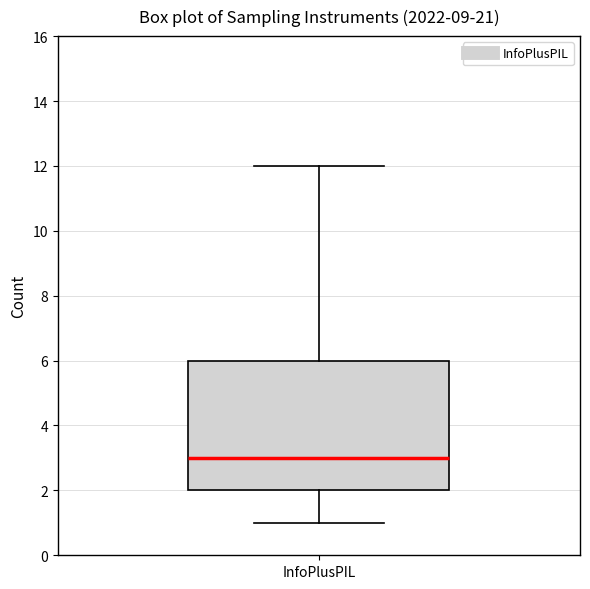

Transcribe this box plot: give where the median line is, the range the box spans, and where the two whiskers end, as read against the y-axis. The values are not printed on the chart, so give them approximately, as read against the axis.

median 3, box 2 to 6, whiskers 1 to 12